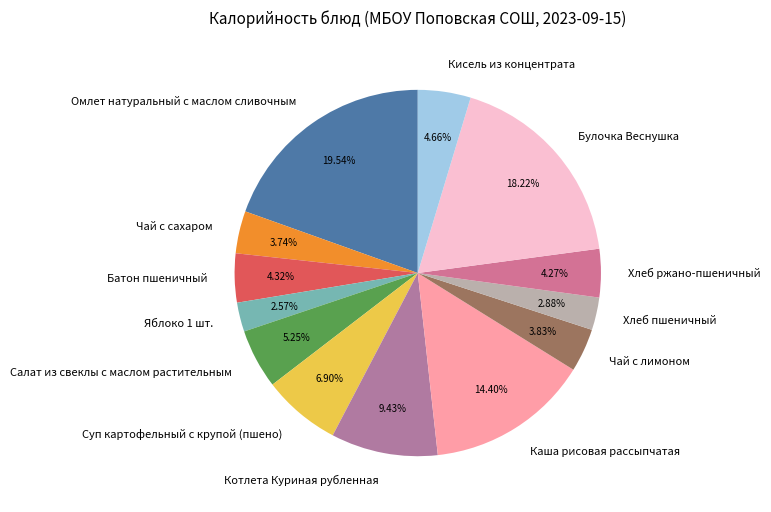

What is the total percentage of Салат из свеклы с маслом растительным and Батон пшеничный?

9.6%